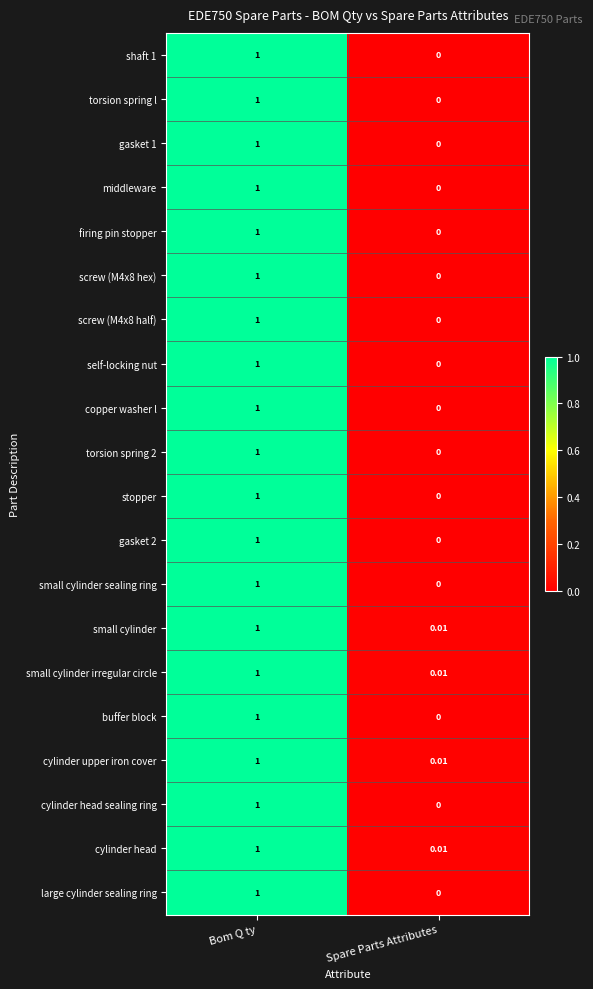

What is the greatest value displayed?

1.0